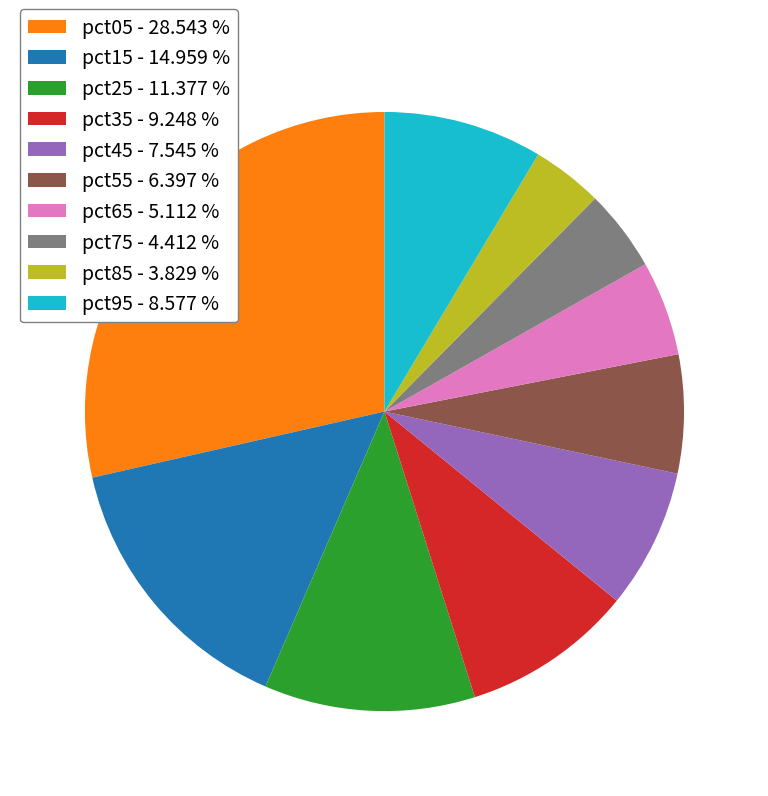

Is the sum of pct75 - 4.412 % and pct85 - 3.829 % greater than half?

No